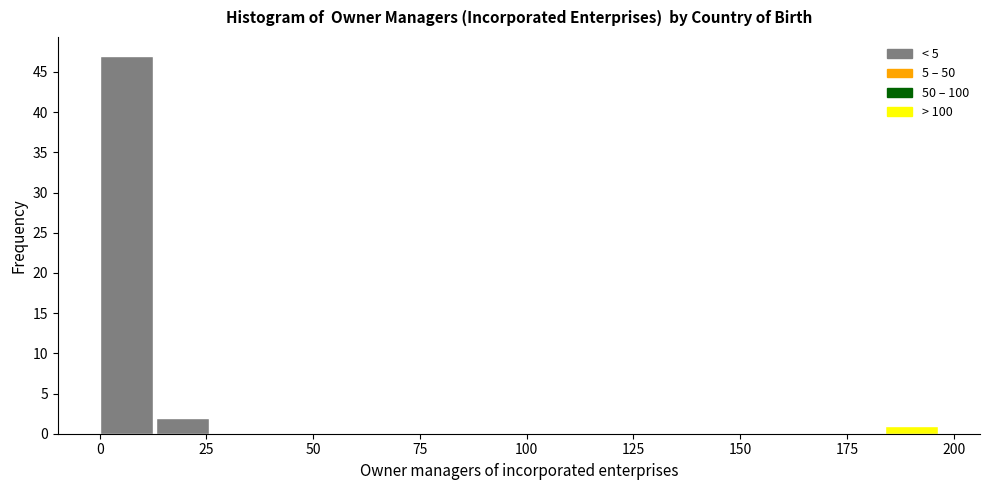

Read against the x-axis, roughly where is the centre of the tallest bar?

5